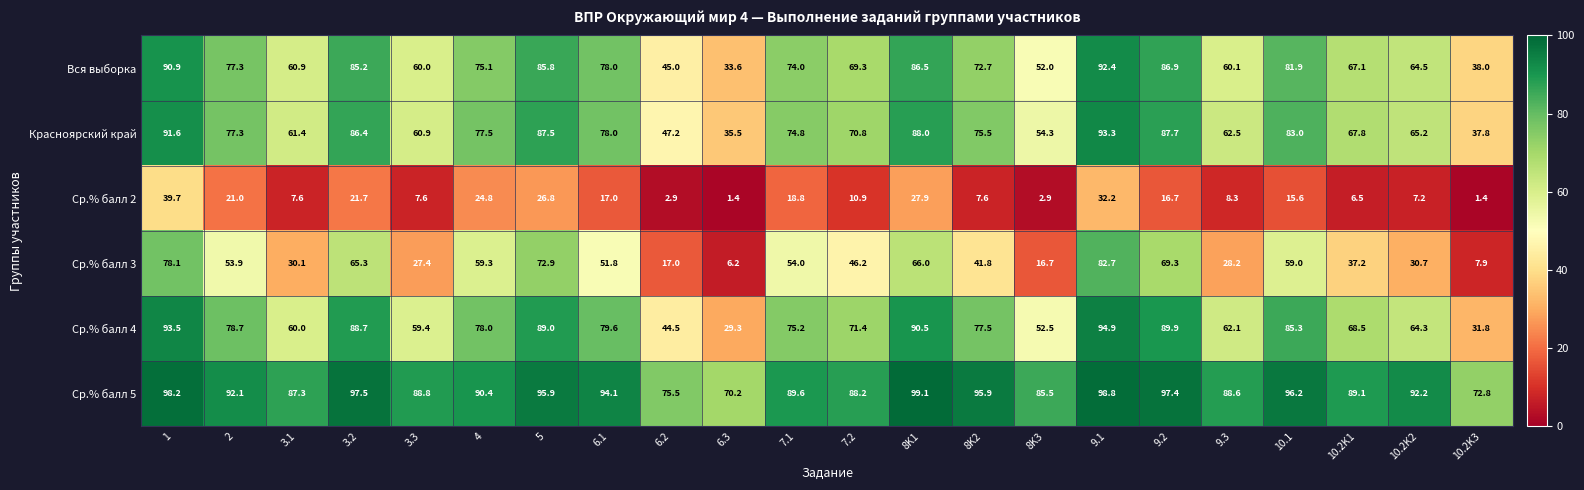

What is the sum of the Ср.% балл 5 values at 7.2 and 3.2?

185.7